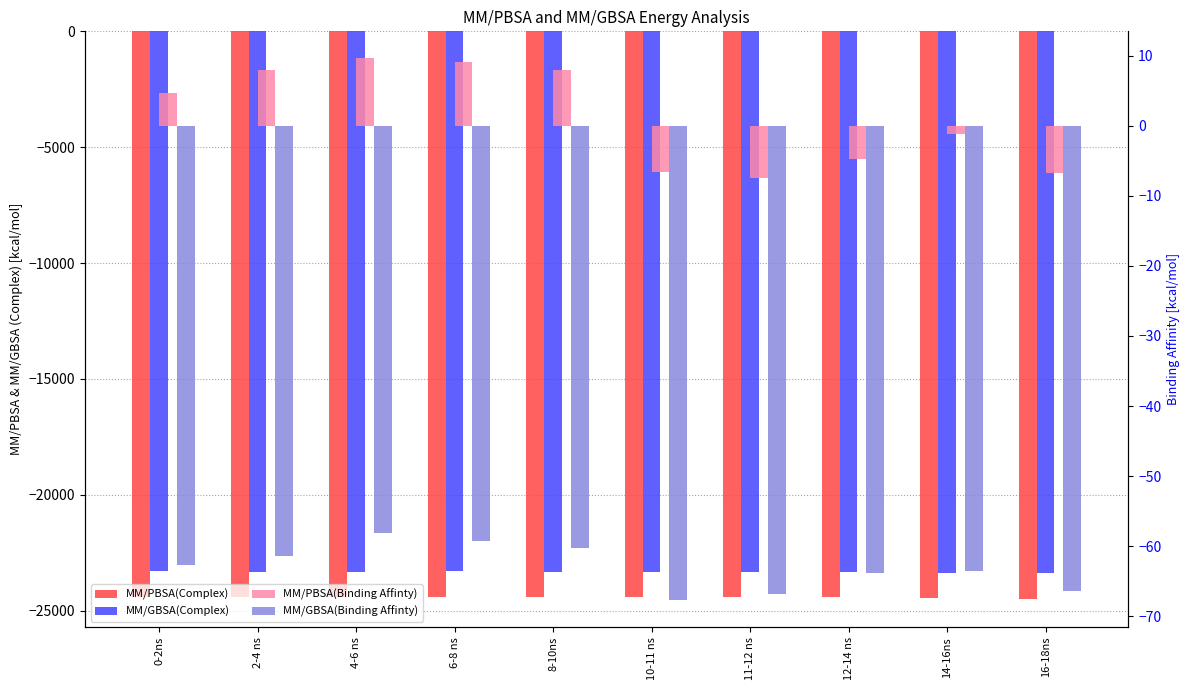

How many groups of bars are there?

10